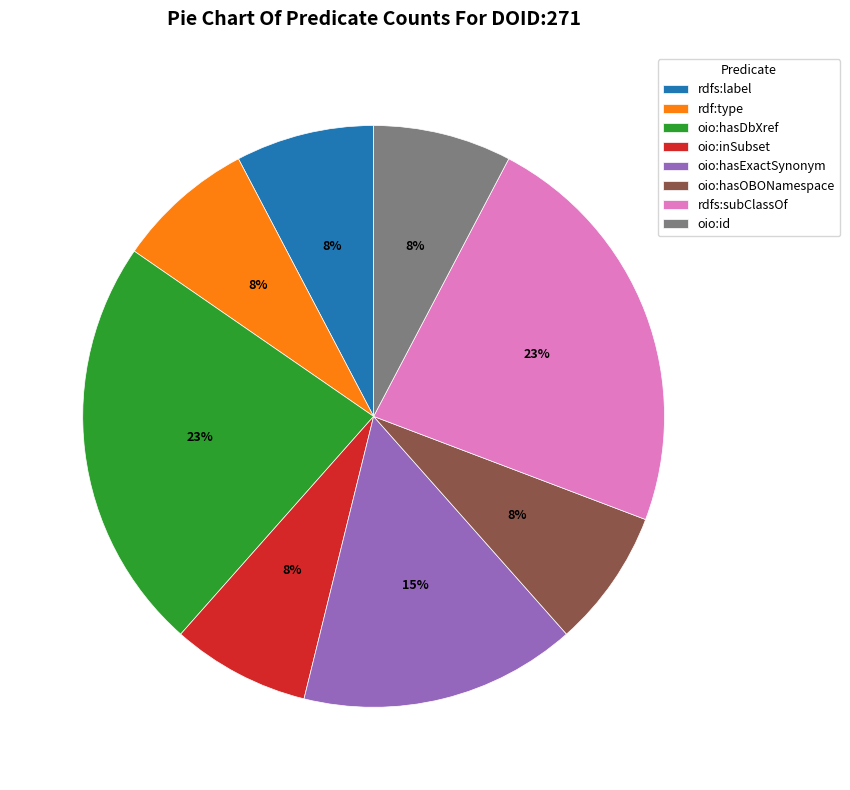

To the nearest percent, what is the difference between the rdfs:subClassOf and oio:hasOBONamespace slice percentages?

15%